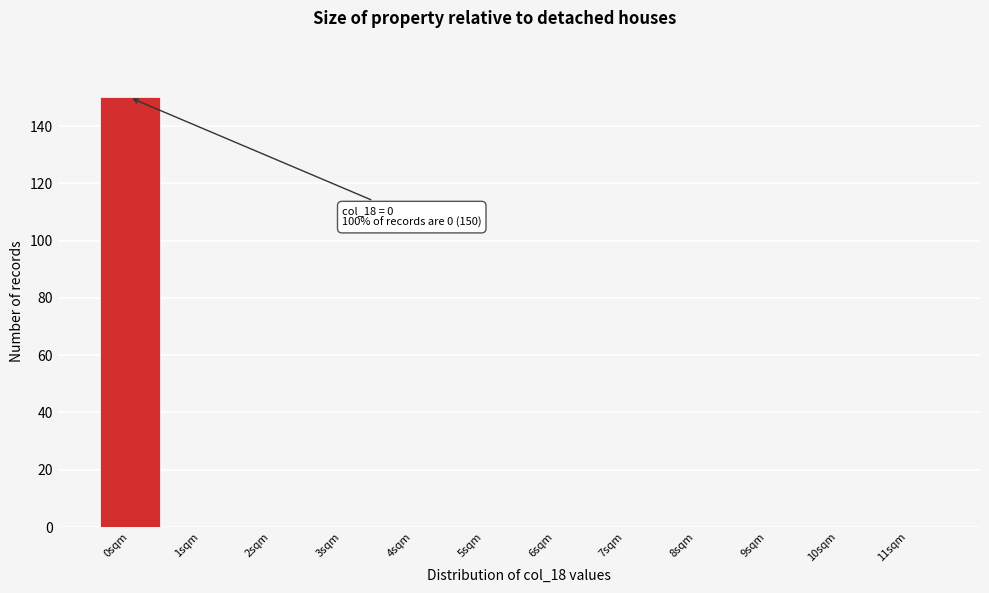

Which range on the x-axis has the tallest bar?

-0.5 to 0.5